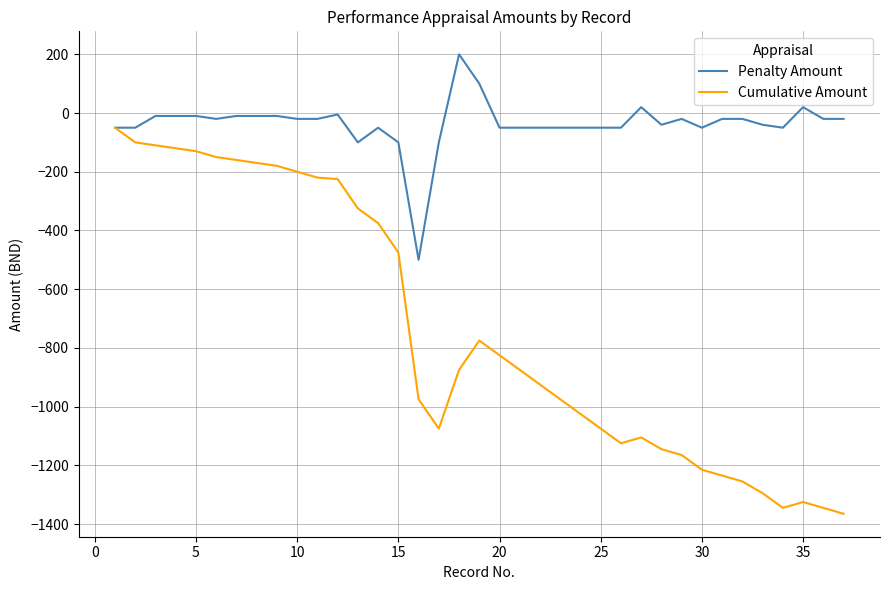

Which series has the largest total across all categories?

Penalty Amount